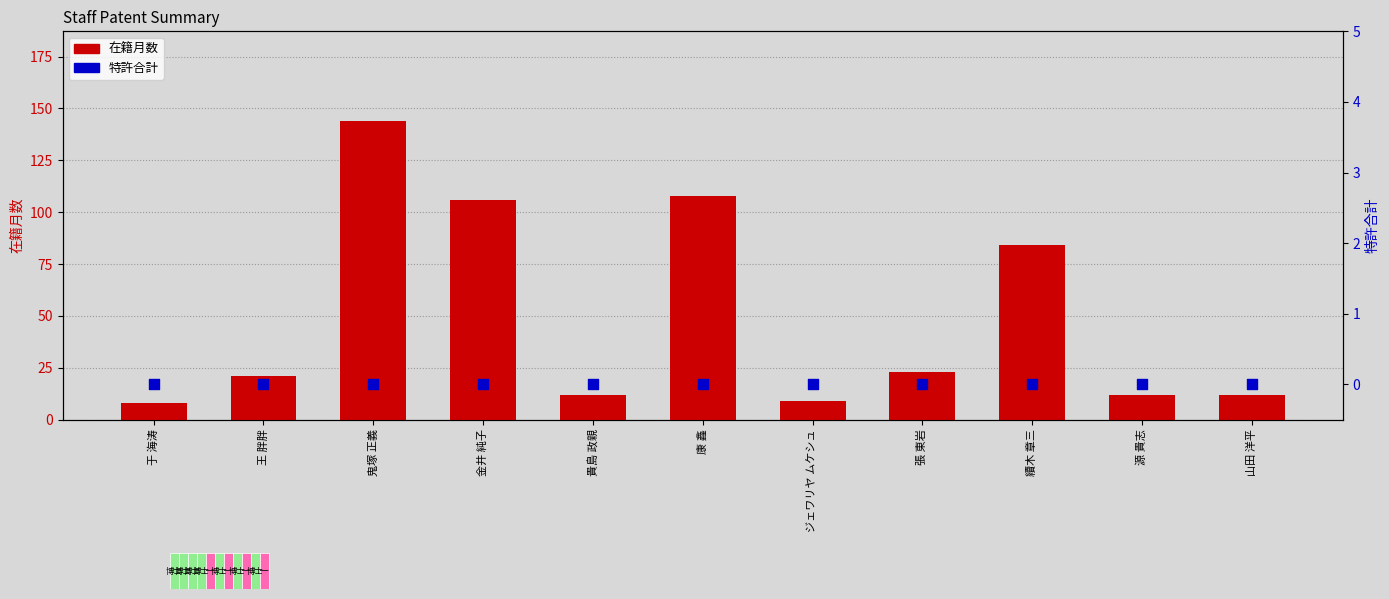

At how many categories does at least one series exceed 61?

4